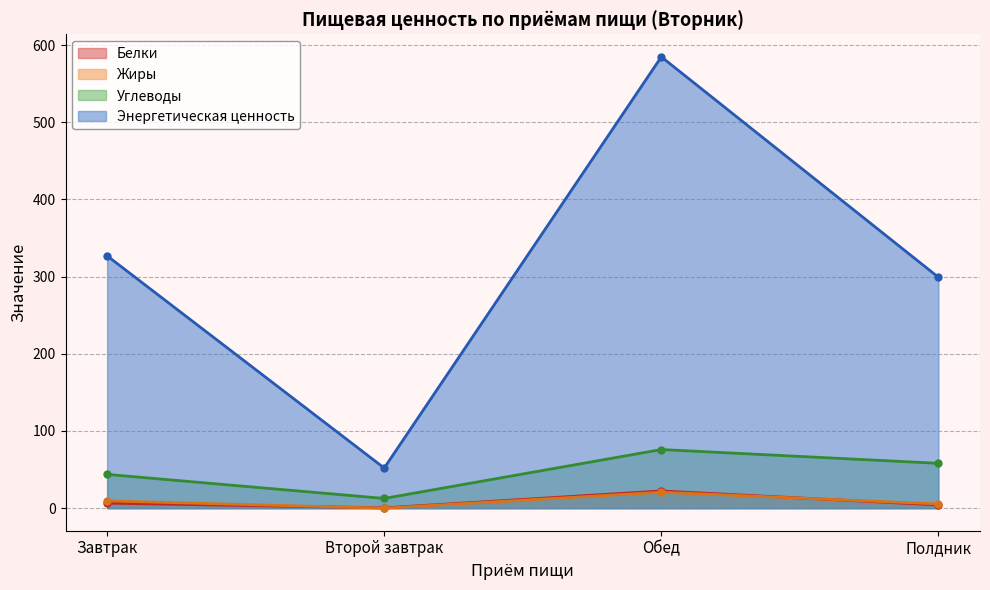

At how many categories does at least one series exceed 144?

3